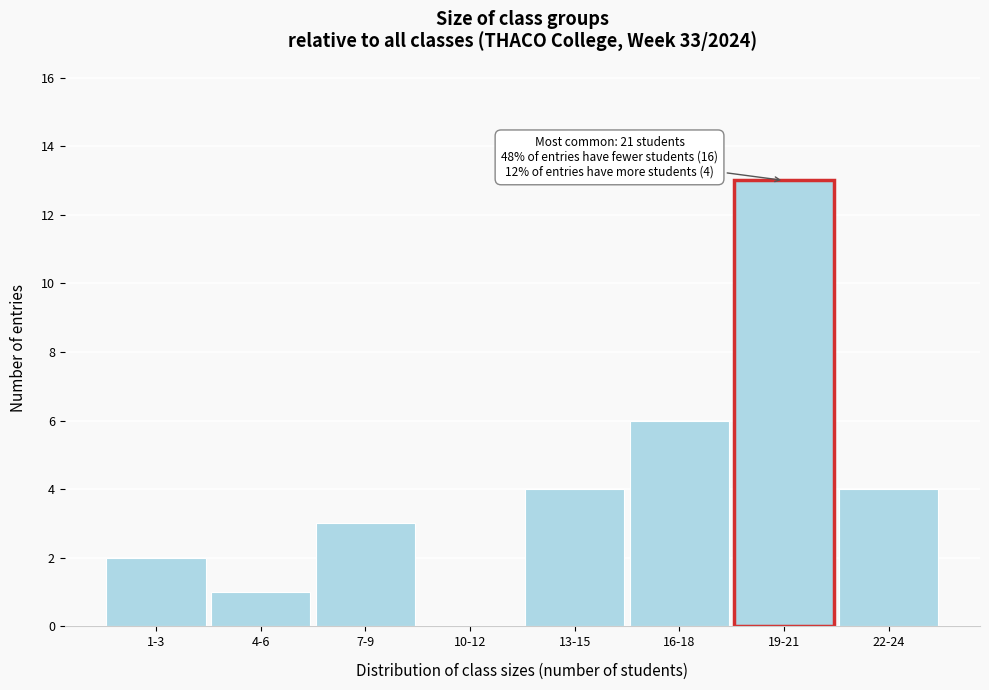

Reading left to right, transcribe all the data shown in this chart.

1-3=2	4-6=1	7-9=3	10-12=0	13-15=4	16-18=6	19-21=13	22-24=4